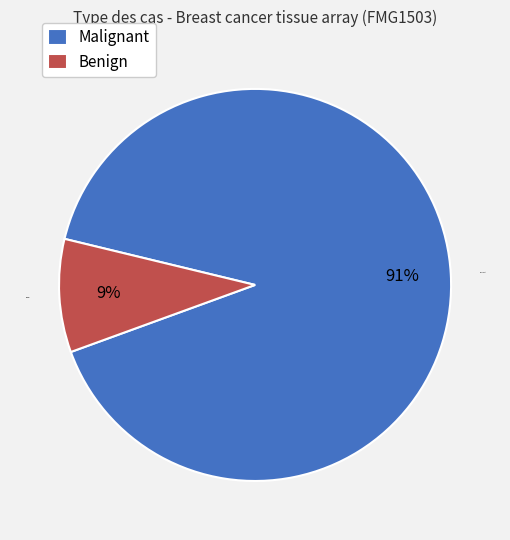

Which has a higher value, Malignant or Benign?

Malignant